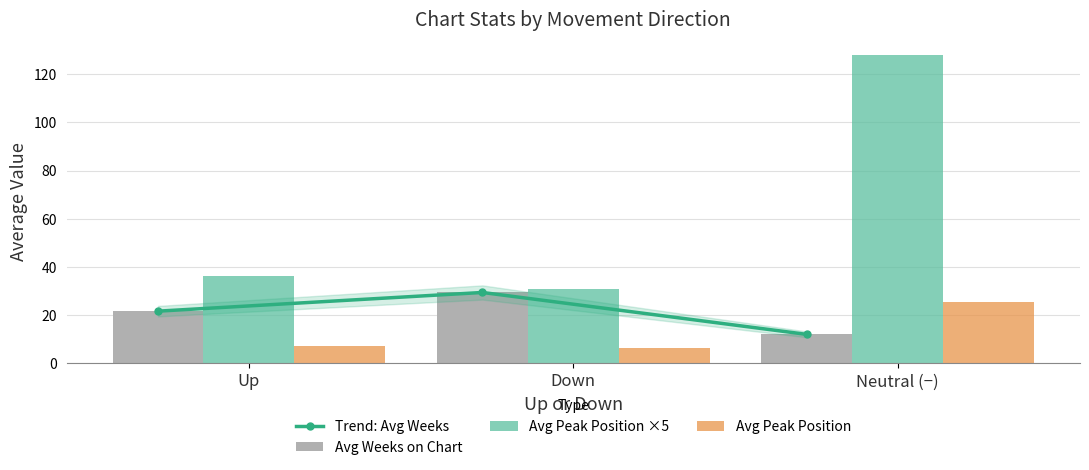

What is the value of the Avg Peak Position ×5 bar at the 1st from the left?

36.4